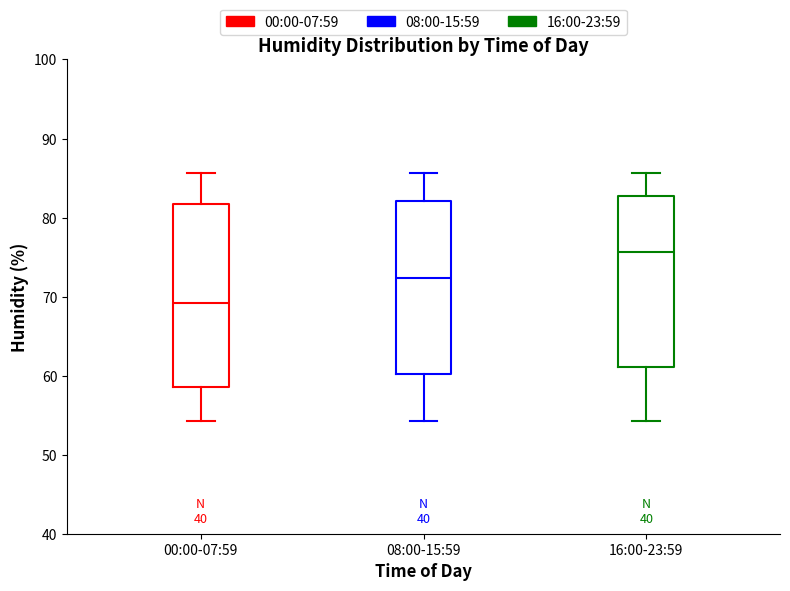

Reading left to right, transcribe this box plot: for each box, give where its median line is, the range the box spans, and where its two whiskers end, as read against the y-axis. The values are not printed on the chart, so give them approximately, as read against the axis.

00:00-07:59: median 69, box 59 to 82, whiskers 54 to 86
08:00-15:59: median 72, box 60 to 82, whiskers 54 to 86
16:00-23:59: median 76, box 61 to 83, whiskers 54 to 86